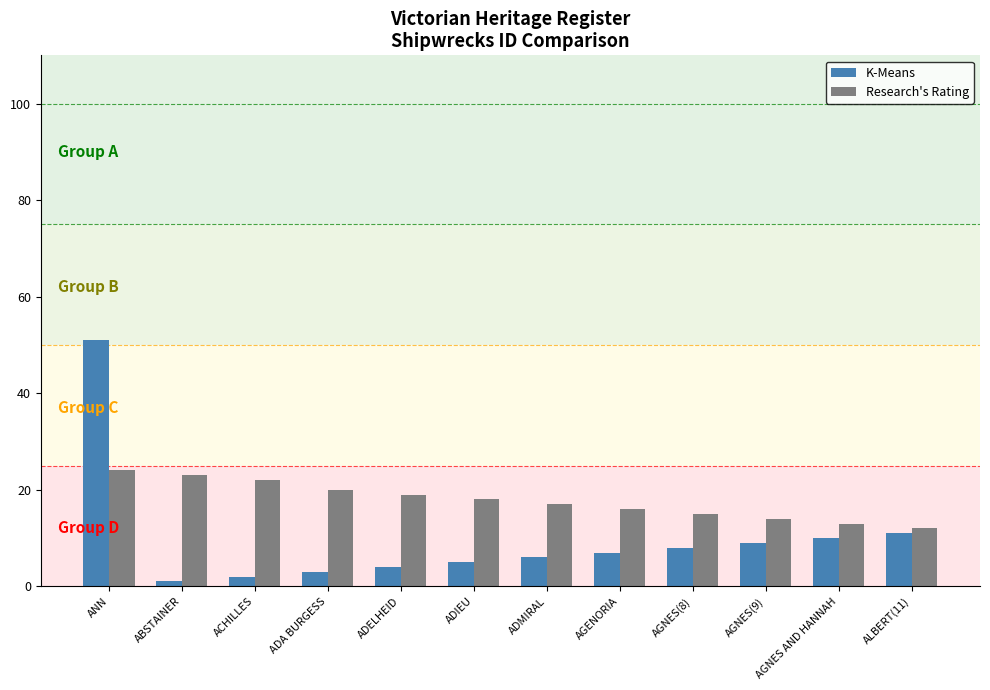

How many distinct data groups are displayed?

2